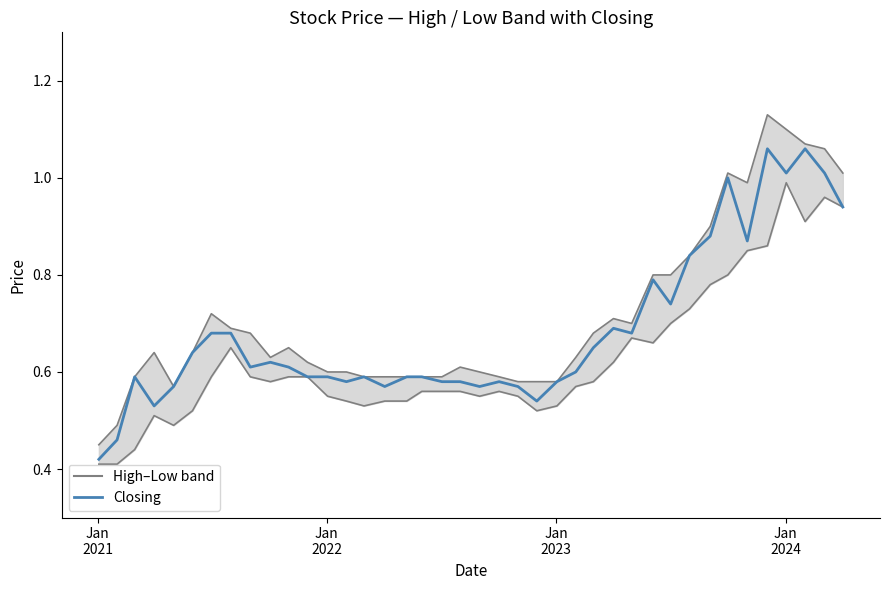

True or false: Closing and High intersect in this chart.

False